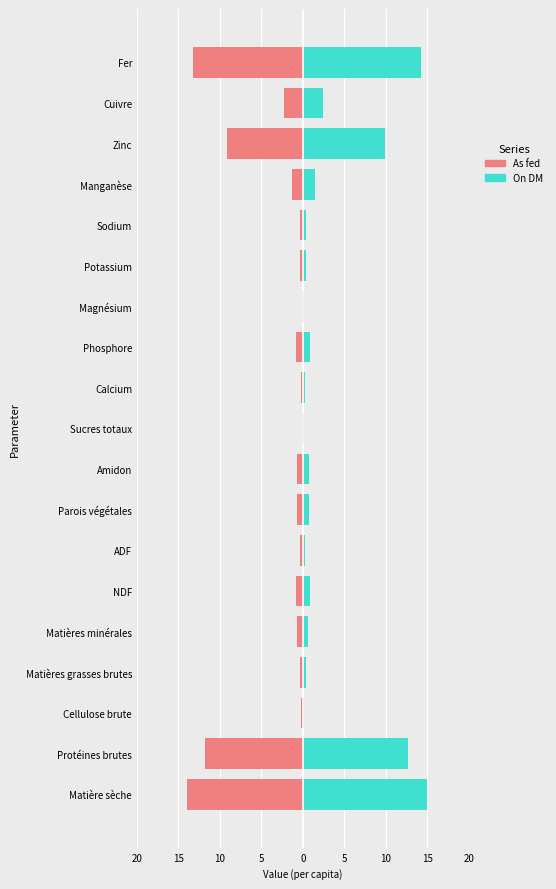

What is the average value of the As fed series?

-3.0